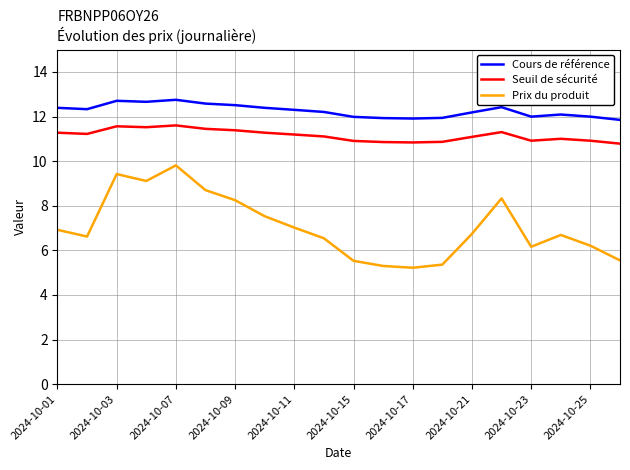

True or false: Seuil de sécurité and Cours de référence intersect in this chart.

False